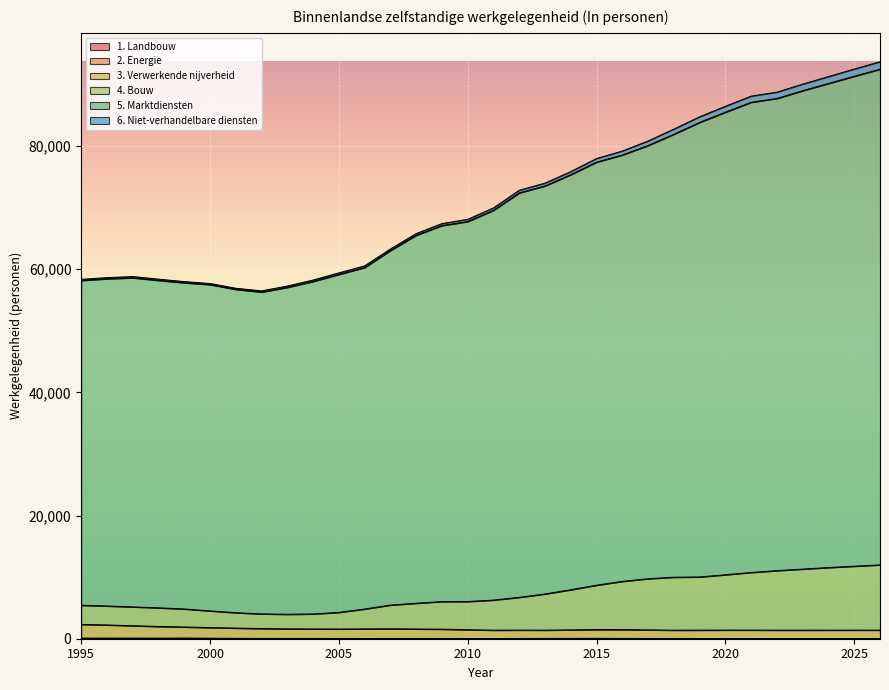

List the labels in order of 5. Marktdiensten value, smallest first.

2002, 2001, 2003, 2000, 1999, 2004, 1995, 1998, 1996, 1997, 2005, 2006, 2007, 2008, 2009, 2010, 2011, 2012, 2013, 2014, 2015, 2016, 2017, 2018, 2019, 2020, 2021, 2022, 2023, 2024, 2025, 2026